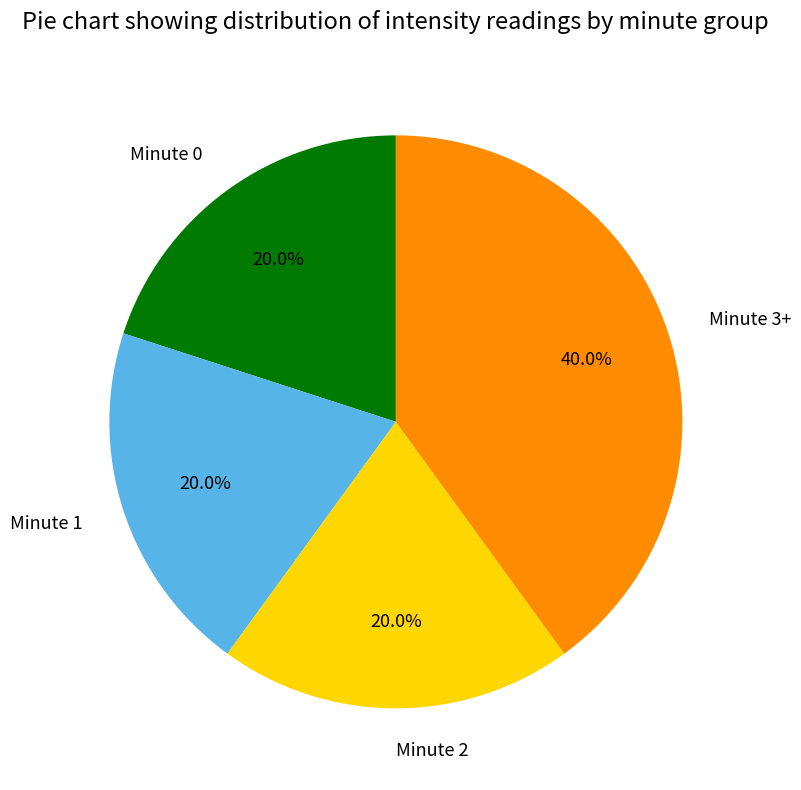

What is the ratio of the value at Minute 2 to the value at Minute 1?

1.0